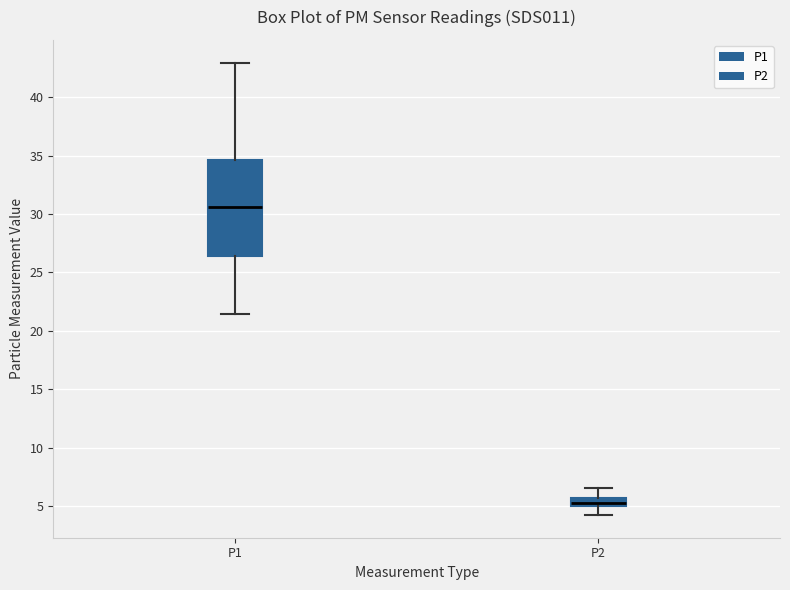

Comparing the boxes themselves (not the whiskers), which one is the tallest?

P1